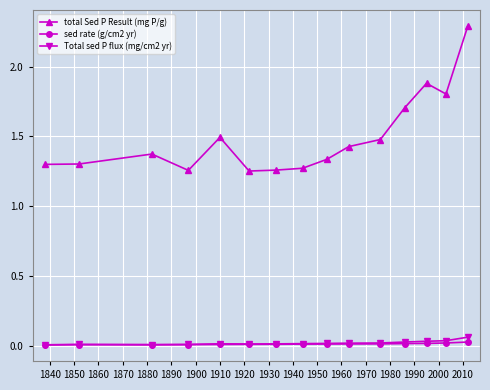

At how many categories does at least one series exceed 1?

15